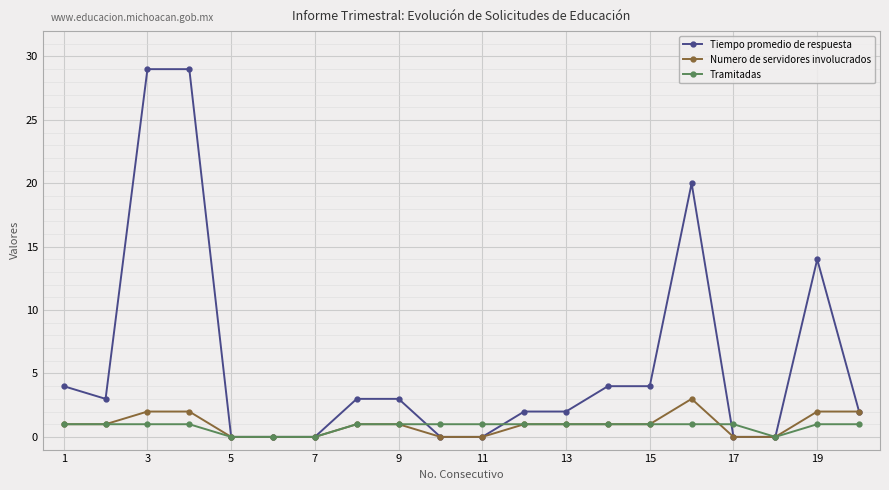

What is the average value of the Tramitadas series?

1